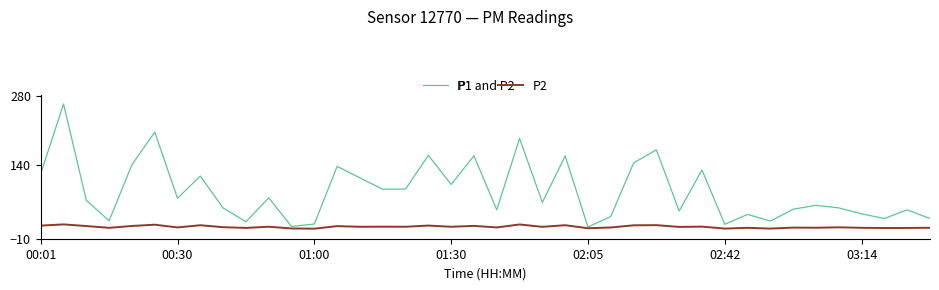

Which series has the widest spread of values?

P1